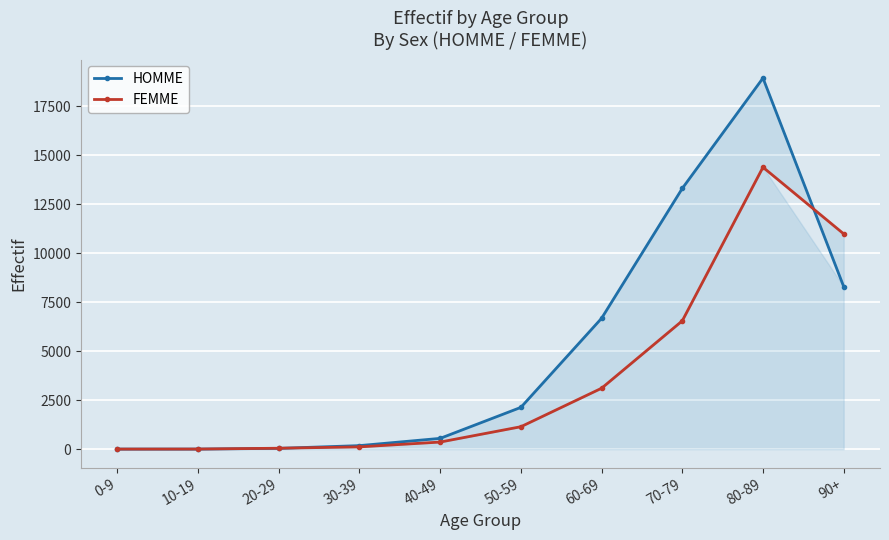

Reading left to right, extract all data points from this chart.

HOMME: 4	4	41	181	551	2133	6681	13311	18945	8301
FEMME: 4	6	48	117	363	1146	3110	6552	14392	10992